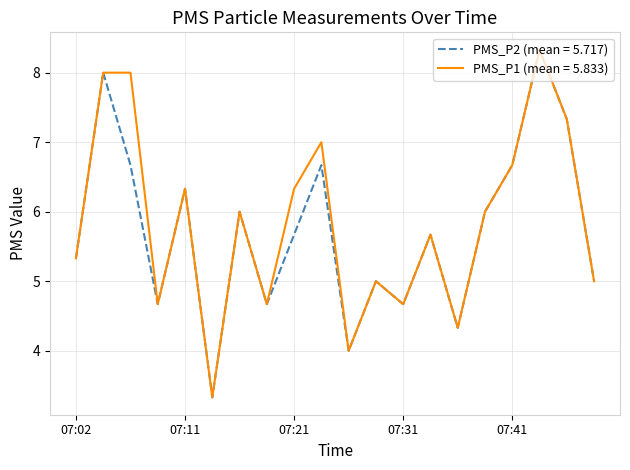

What is the greatest value displayed?

8.3